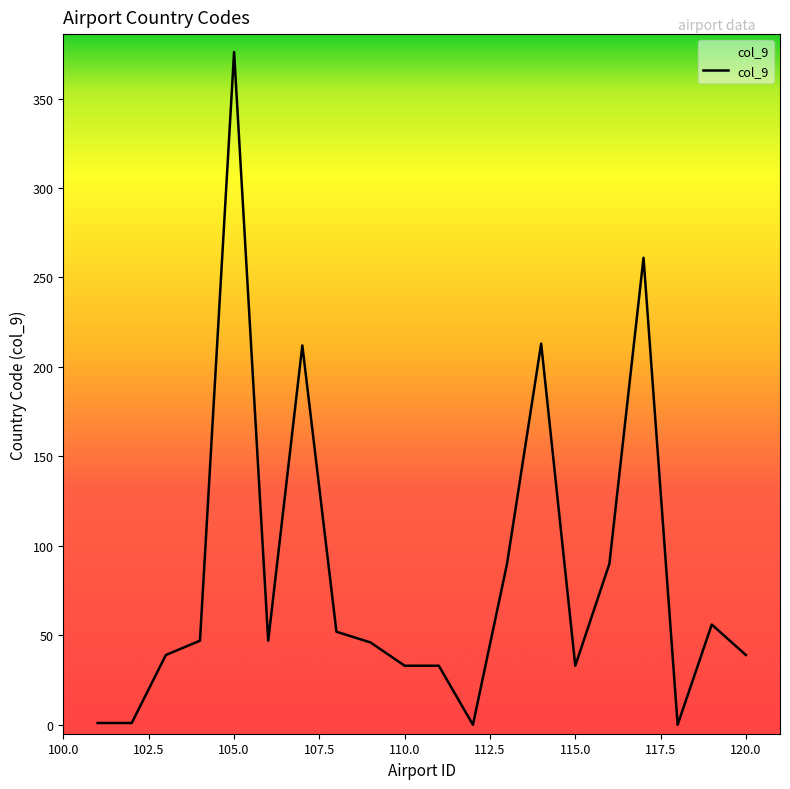

Which category has the highest value across all series?

105.0